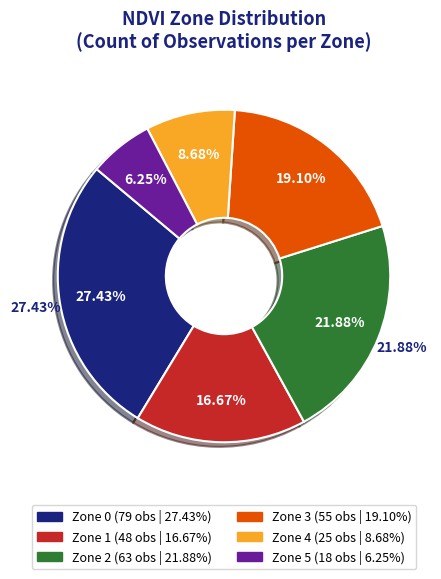

Count the number of slices in the pie.

6